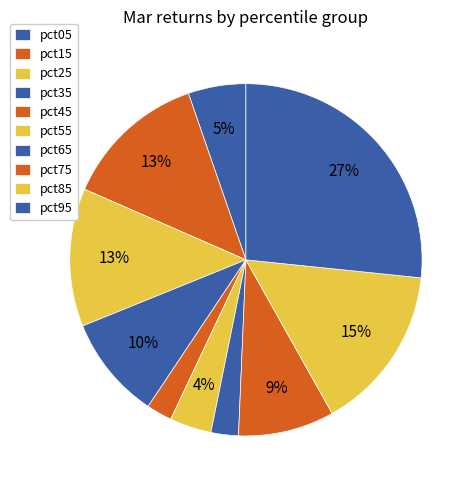

True or false: pct25 accounts for 24% of the total.

False